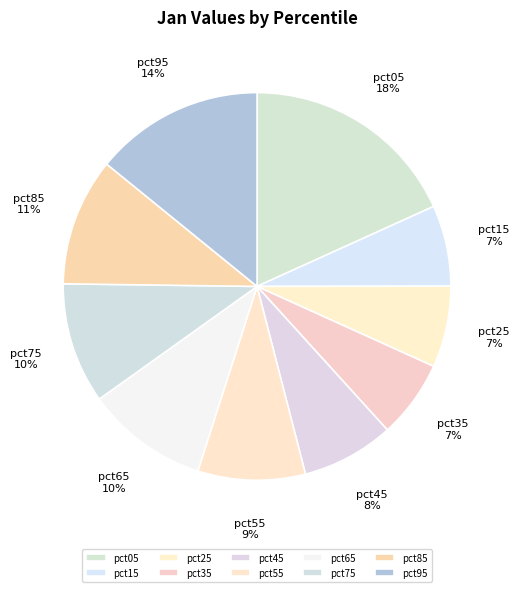

Is the sum of pct55 and pct85 greater than half?

No